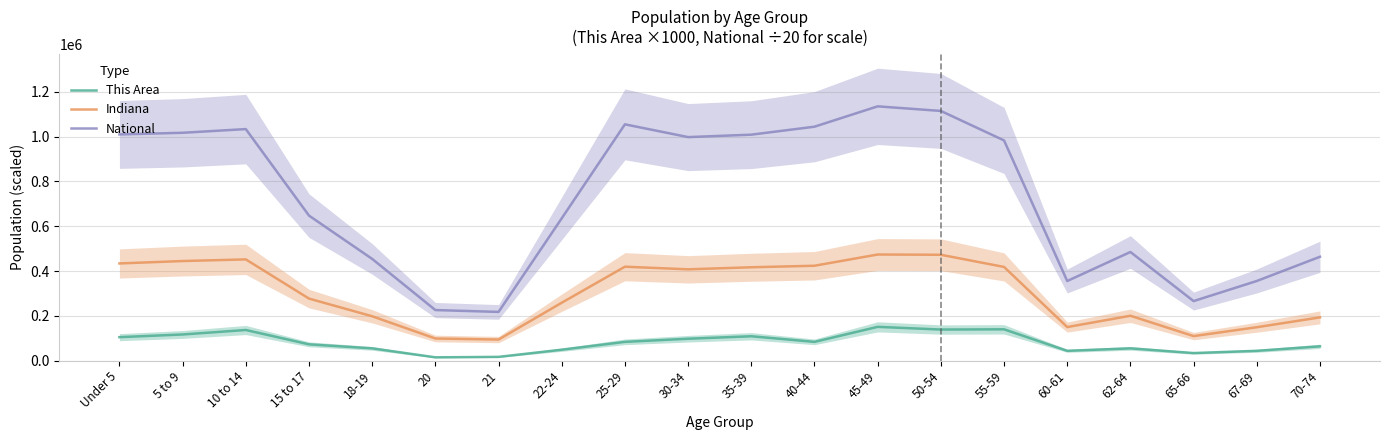

Reading left to right, transcribe all the data shown in this chart.

This Area: 105000.0	117000.0	137000.0	73000.0	55000.0	15000.0	17000.0	49000.0	84000.0	98000.0	109000.0	84000.0	151000.0	139000.0	140000.0	44000.0	55000.0	34000.0	44000.0	64000.0
Indiana: 434075.0	444821.0	452171.0	277231.0	198284.0	98994.0	94313.0	258719.0	419530.0	407815.0	417011.0	423819.0	473946.0	472822.0	418515.0	150022.0	200606.0	109710.0	149347.0	193278.0
National: 1010068.1	1017432.8	1033859.7	647712.7	454304.5	225956.5	217714.7	635628.8	1055092.4	998104.9	1008982.1	1044548.2	1135429.6	1114906.2	983240.2	355686.3	485209.8	265995.1	355768.0	463908.3